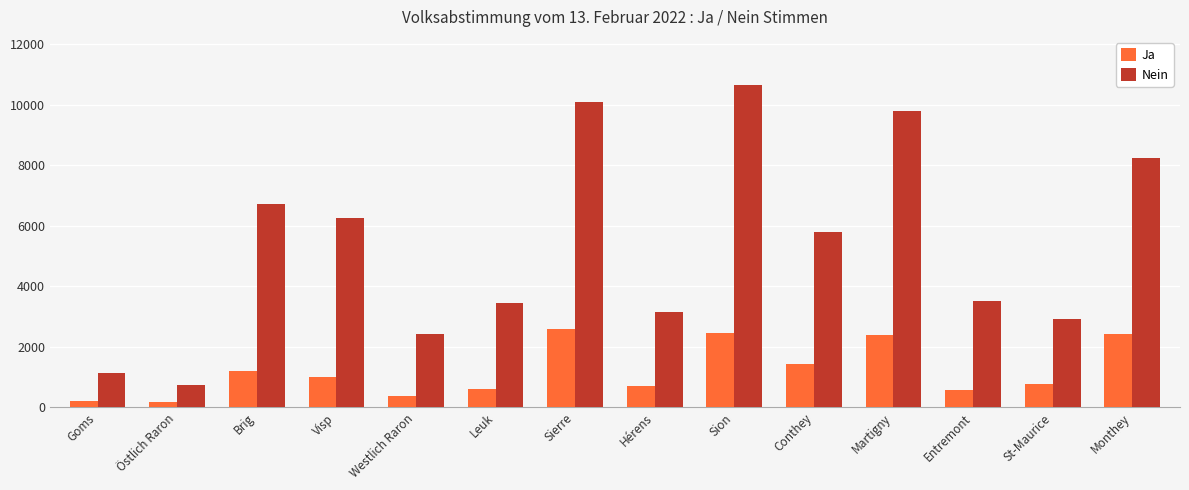

Rank the series by their maximum value, from lowest to highest.

Ja, Nein